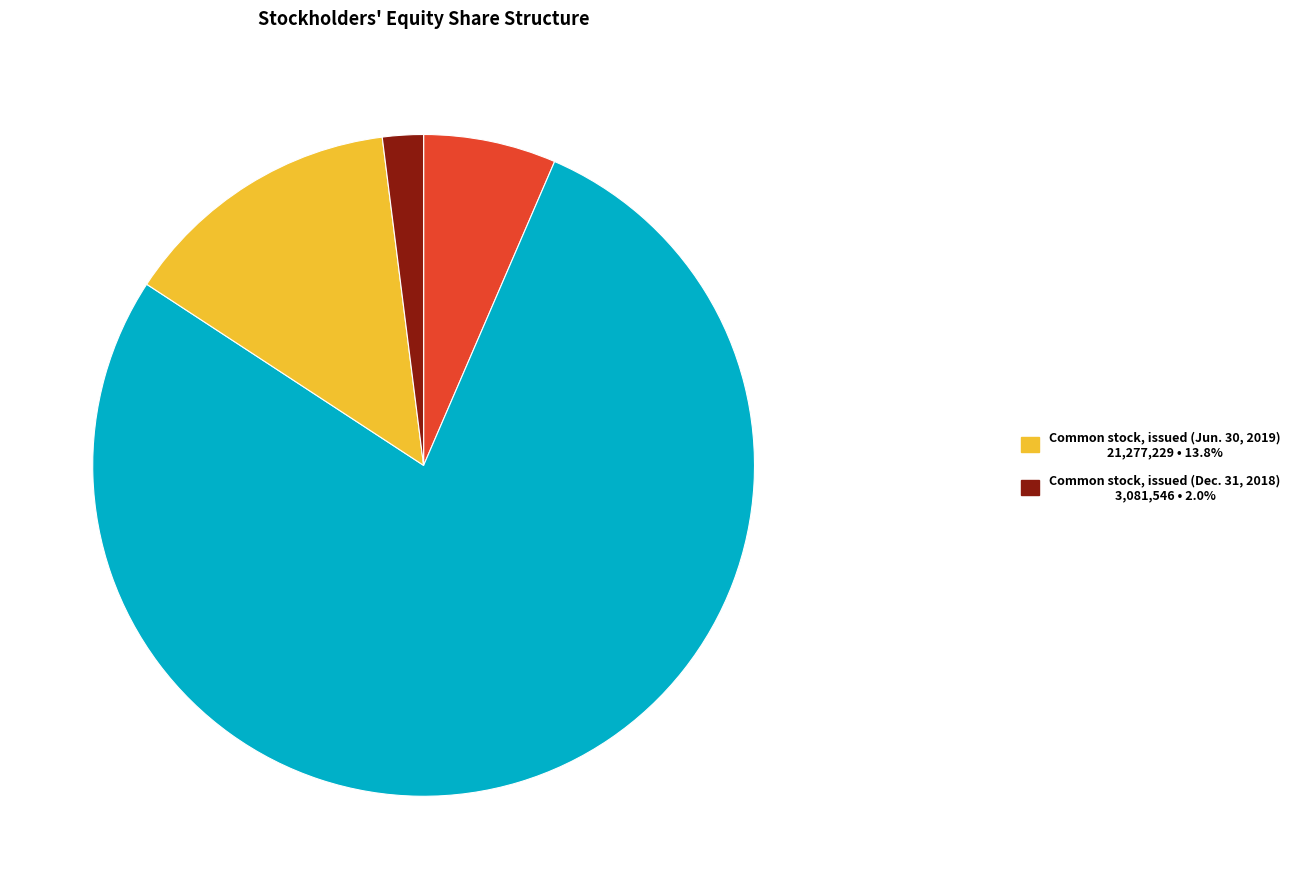

Is there a majority slice in this chart?

Yes